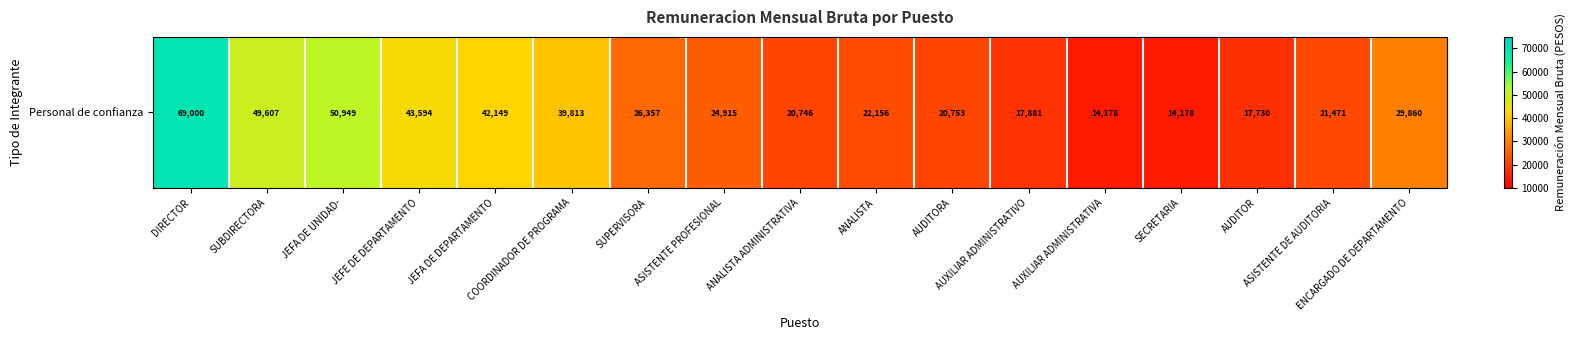

What is the smallest value displayed?

14177.5